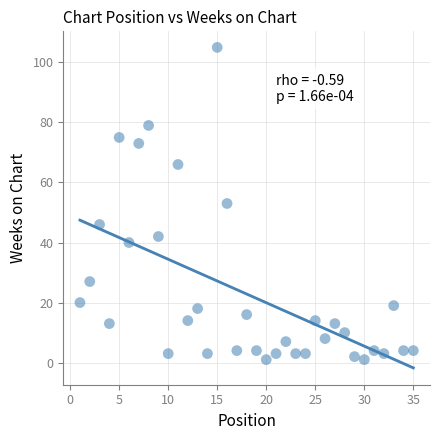

What is the range of Y values (max minus min)?

104